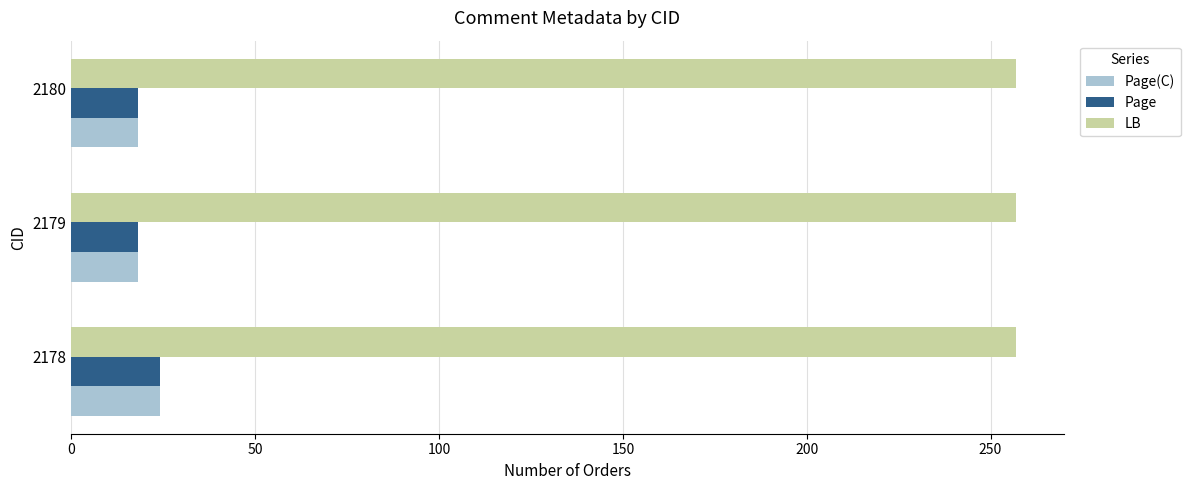

Which series has the largest total across all categories?

LB